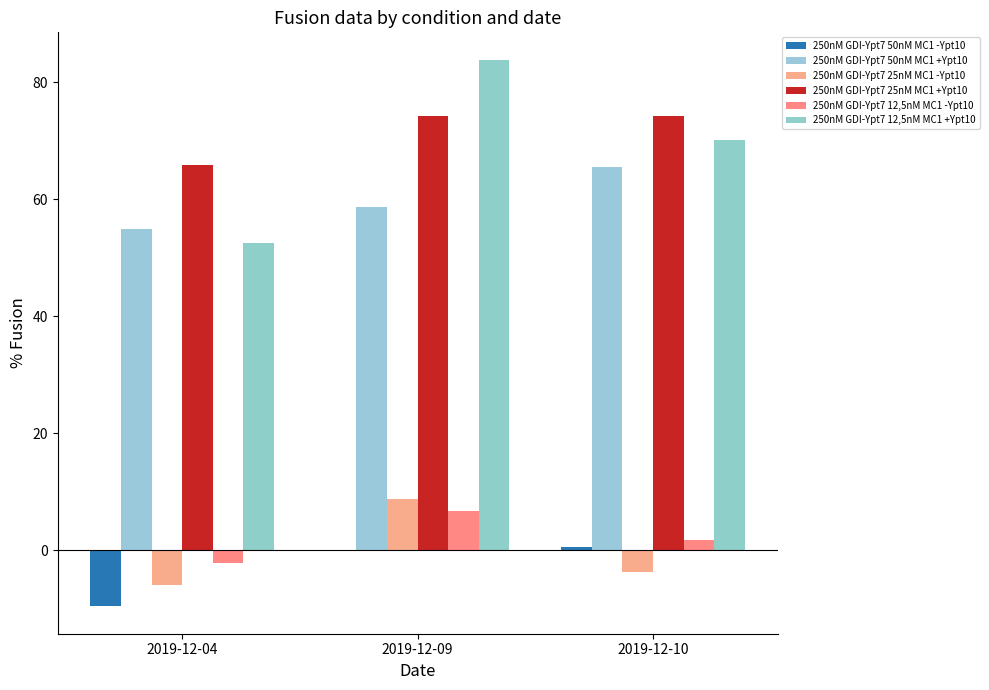

Reading right to left, transcribe all the data shown in this chart.

250nM GDI-Ypt7 50nM MC1 -Ypt10: 0.6	-0.1	-9.6
250nM GDI-Ypt7 50nM MC1 +Ypt10: 65.4	58.7	54.9
250nM GDI-Ypt7 25nM MC1 -Ypt10: -3.6	8.8	-5.9
250nM GDI-Ypt7 25nM MC1 +Ypt10: 74.2	74.2	65.8
250nM GDI-Ypt7 12,5nM MC1 -Ypt10: 1.7	6.7	-2.1
250nM GDI-Ypt7 12,5nM MC1 +Ypt10: 70.1	83.8	52.5